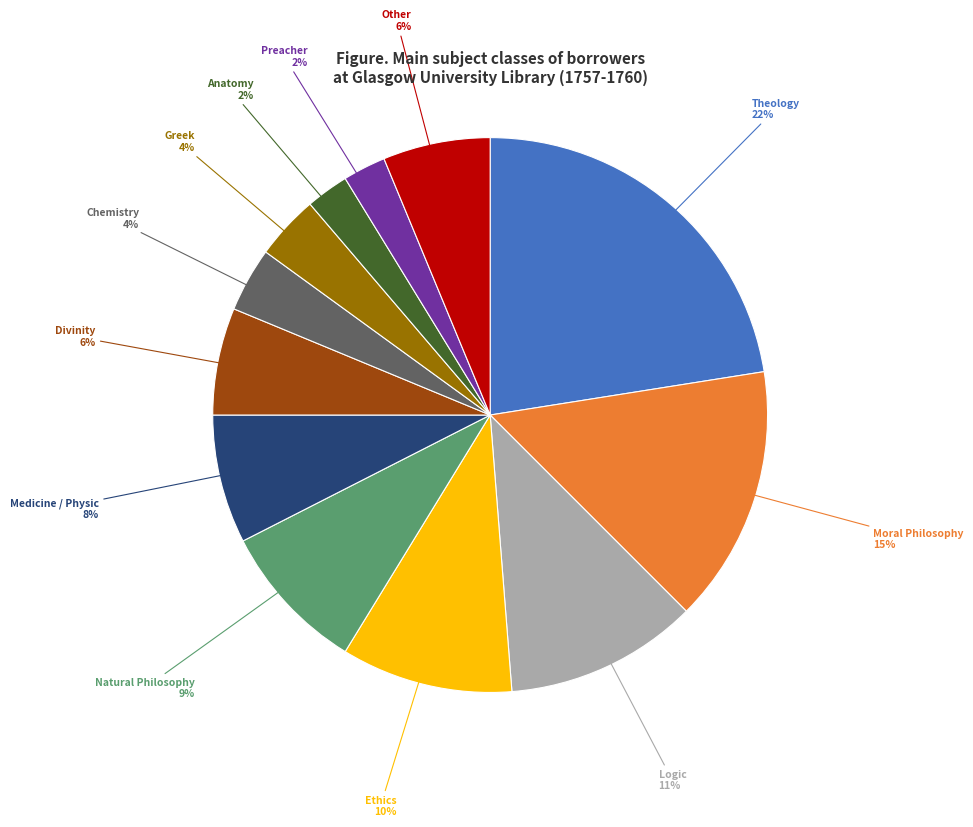

To the nearest percent, what is the average slice percentage?

8%